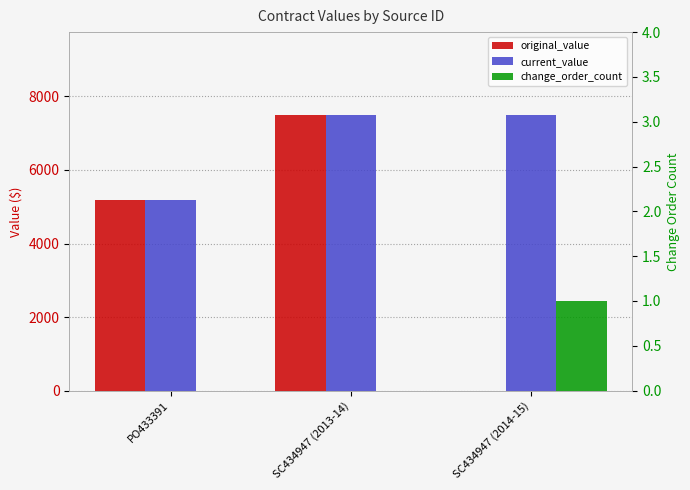

What position from the left is SC434947 (2013-14)?

2